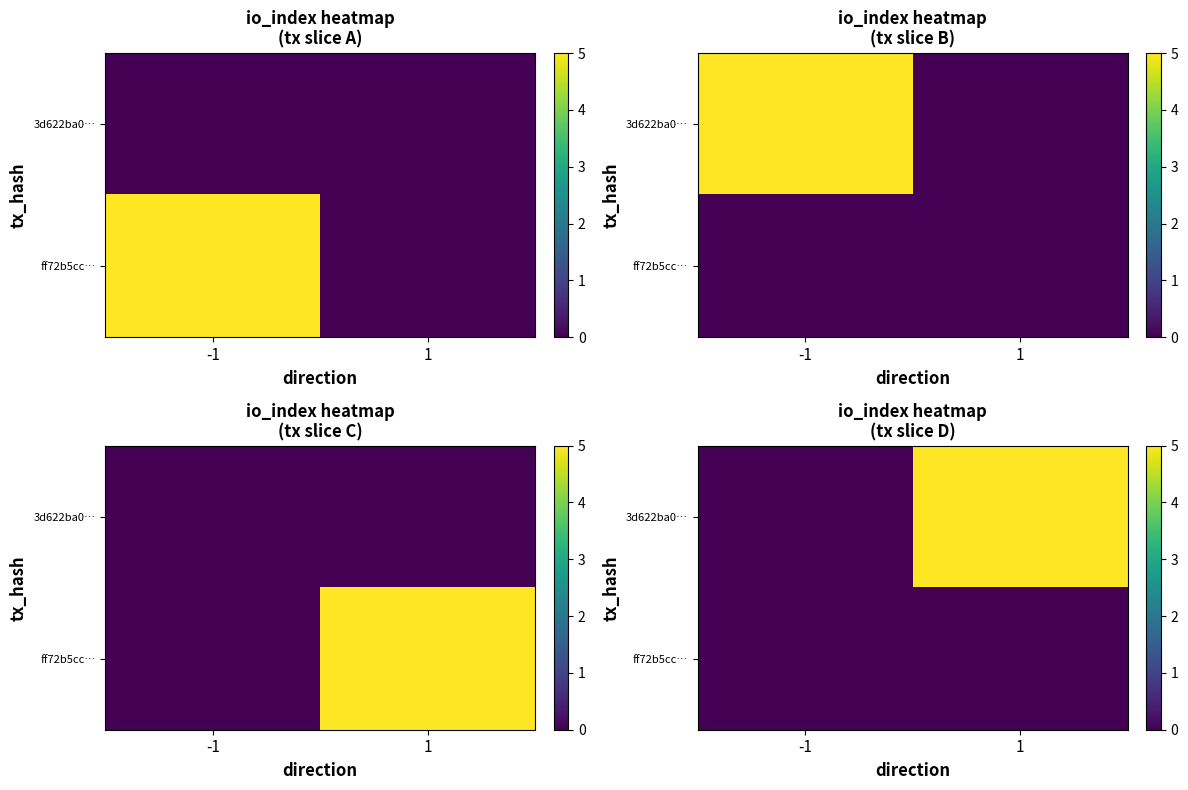

The 3d622ba0… series shows 0 at -1. True or false?

True